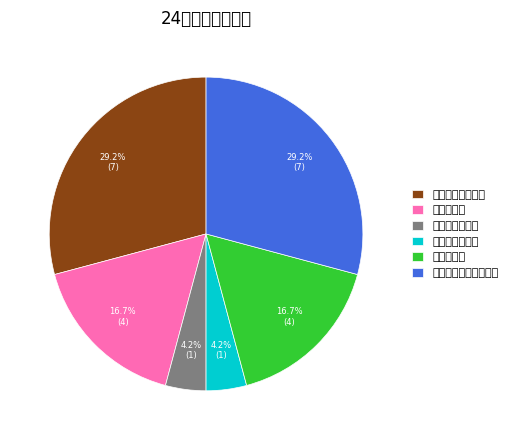

Combined, what portion of the pie is 平形双人修剪机 and 多功能双人茶树修剪机?

33.3%